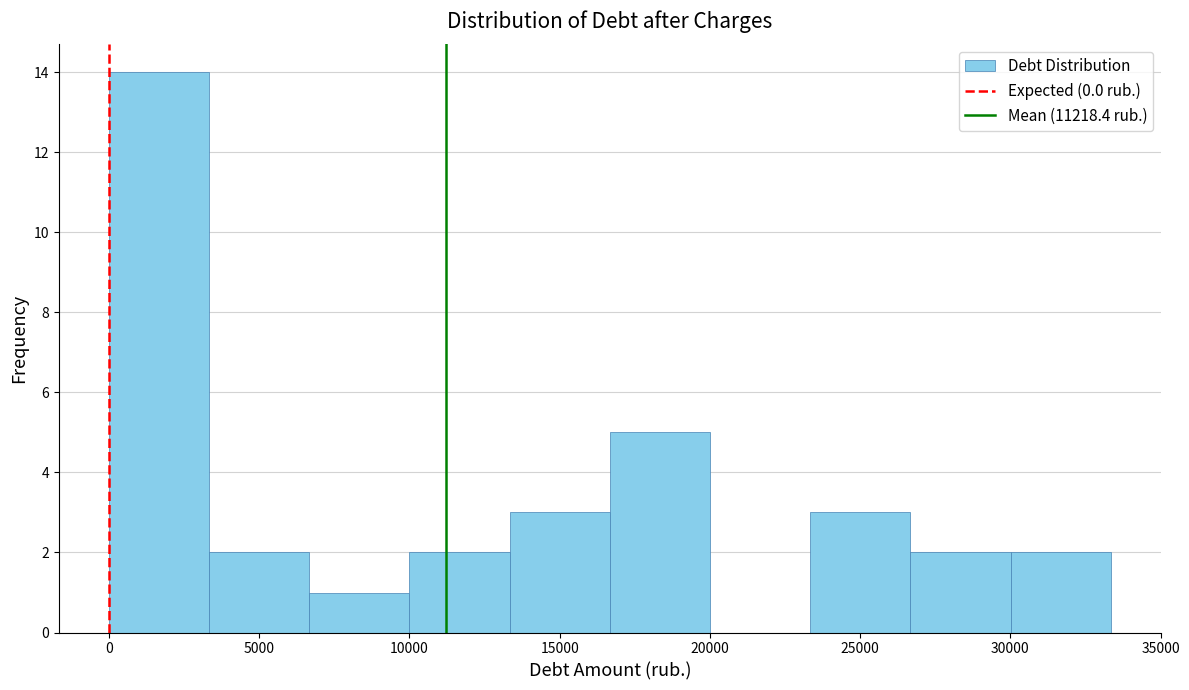

Reading left to right, list every bar in this chart as the range it spans on the x-axis followed by its height. Neither the bar edges nor the heights are printed on the chart, so give them approximately, as read against the axes.

0 to 3500: 14
3500 to 6500: 2
6500 to 10000: 1
10000 to 13500: 2
13500 to 16500: 3
16500 to 20000: 5
20000 to 23500: 0
23500 to 26500: 3
26500 to 30000: 2
30000 to 33500: 2